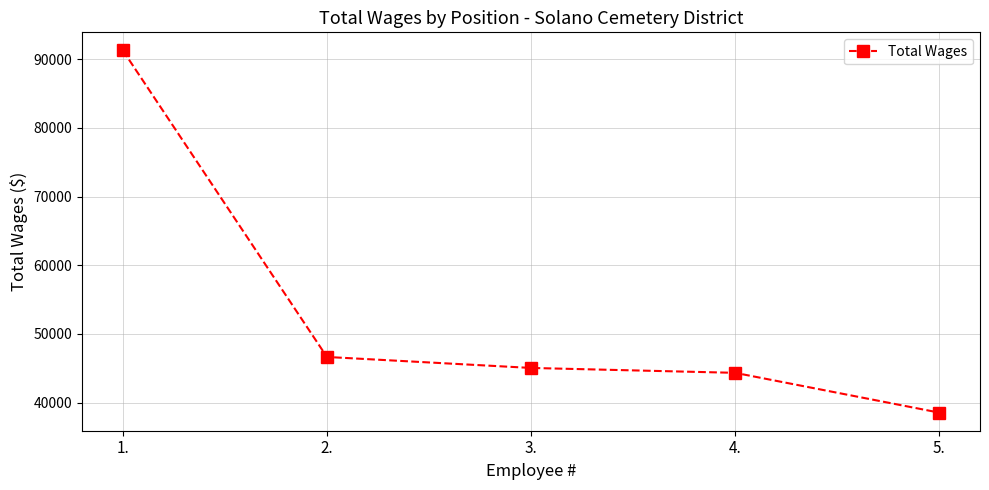

What is the change in value from 1. to 3.?

-46246